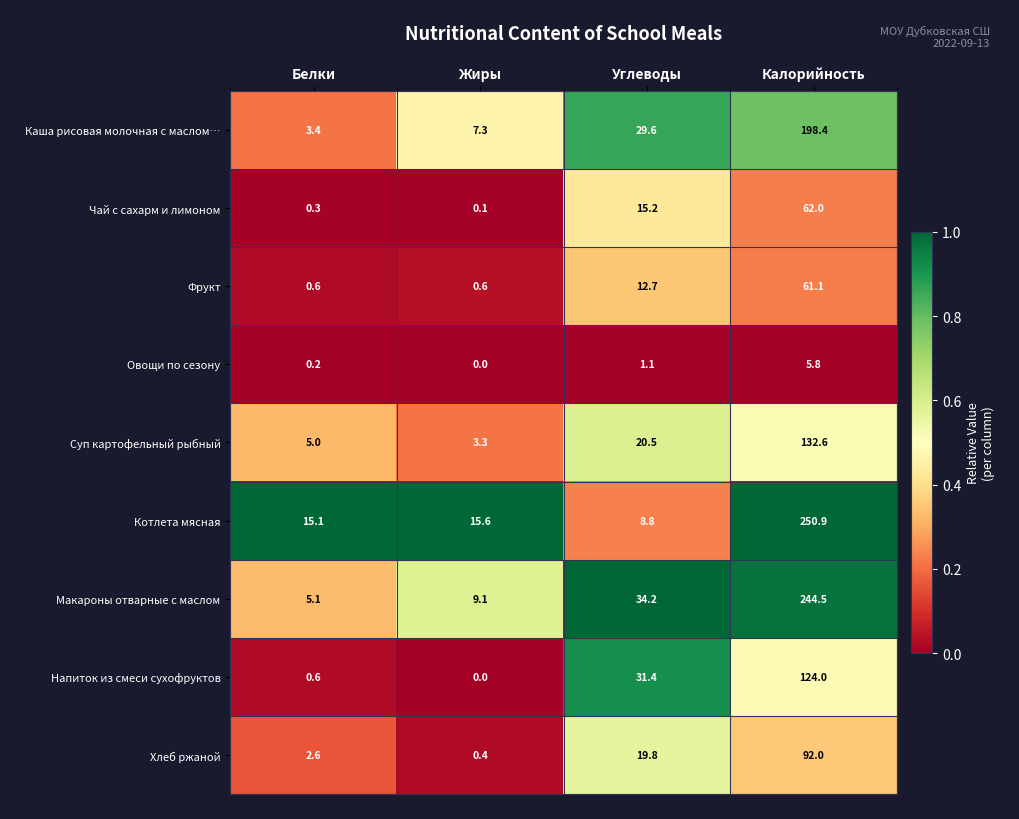

What is the sum of all Суп картофельный рыбный values?

161.4